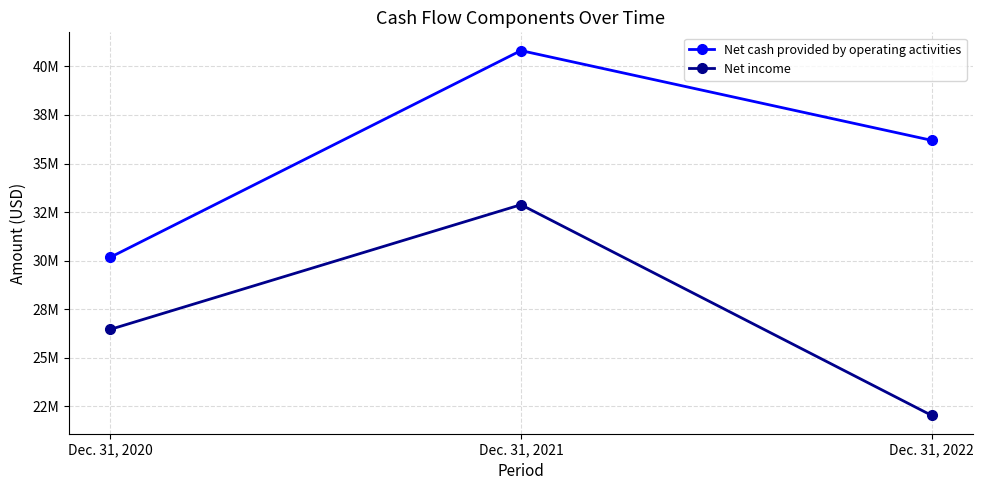

What is the sum of the Net income values at Dec. 31, 2020 and Dec. 31, 2022?

48500000